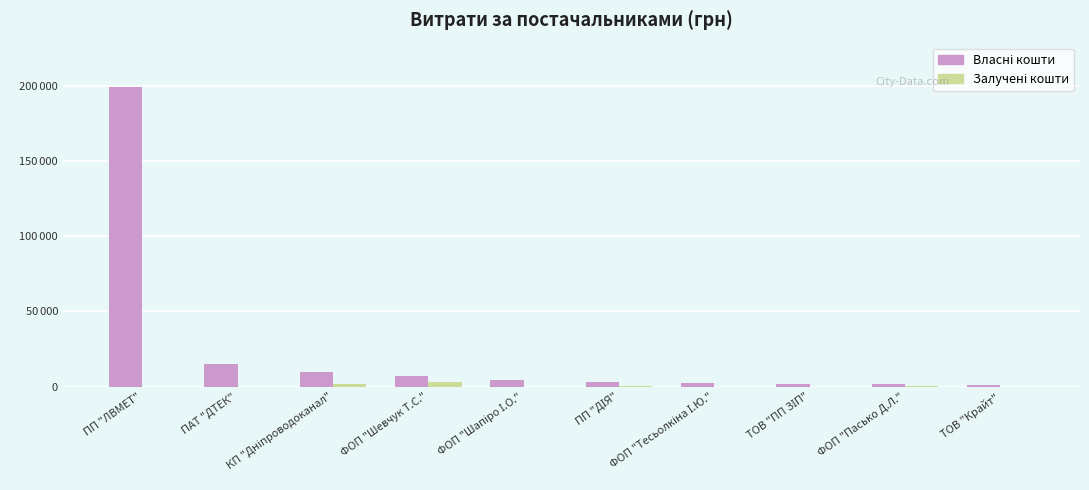

Rank the series at ФОП "Шевчук Т.С." from highest to lowest value.

Власні кошти, Залучені кошти